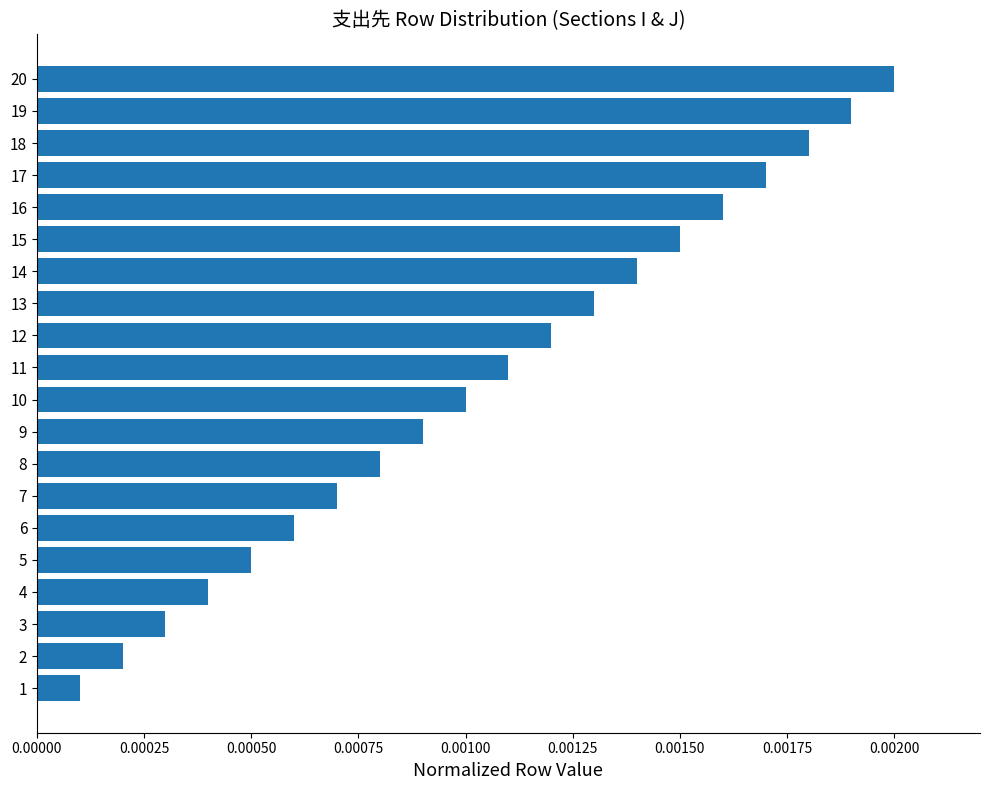

List the labels in order of value, smallest first.

1, 2, 3, 4, 5, 6, 7, 8, 9, 10, 11, 12, 13, 14, 15, 16, 17, 18, 19, 20